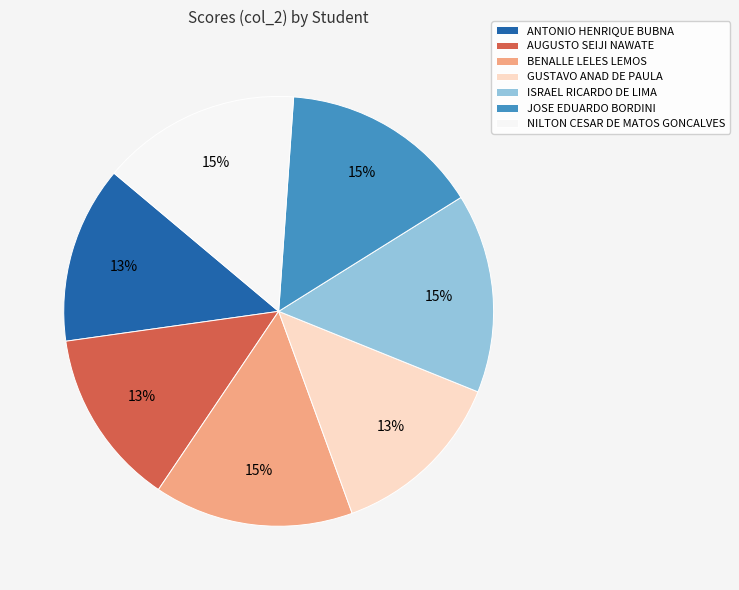

To the nearest percent, what is the average slice percentage?

14%